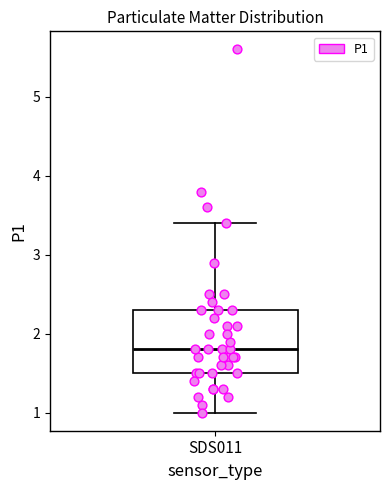

Read this box plot against the y-axis: the position of the median line, the range covered by the box, and the ends of both whiskers. The values are not printed on the chart, so give them approximately, as read against the axis.

median 1.8, box 1.5 to 2.3, whiskers 1.0 to 3.4